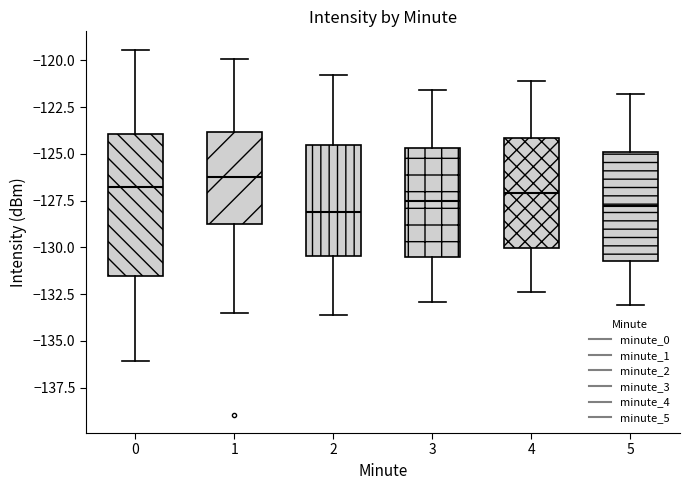

Reading left to right, transcribe this box plot: for each box, give where its median line is, the range the box spans, and where its two whiskers end, as read against the y-axis. The values are not printed on the chart, so give them approximately, as read against the axis.

0: median -127.0, box -131.5 to -124.0, whiskers -136.0 to -119.5
1: median -126.5, box -129.0 to -124.0, whiskers -133.5 to -120.0
2: median -128.0, box -130.5 to -124.5, whiskers -133.5 to -121.0
3: median -127.5, box -130.5 to -124.5, whiskers -133.0 to -121.5
4: median -127.0, box -130.0 to -124.0, whiskers -132.5 to -121.0
5: median -128.0, box -130.5 to -125.0, whiskers -133.0 to -122.0